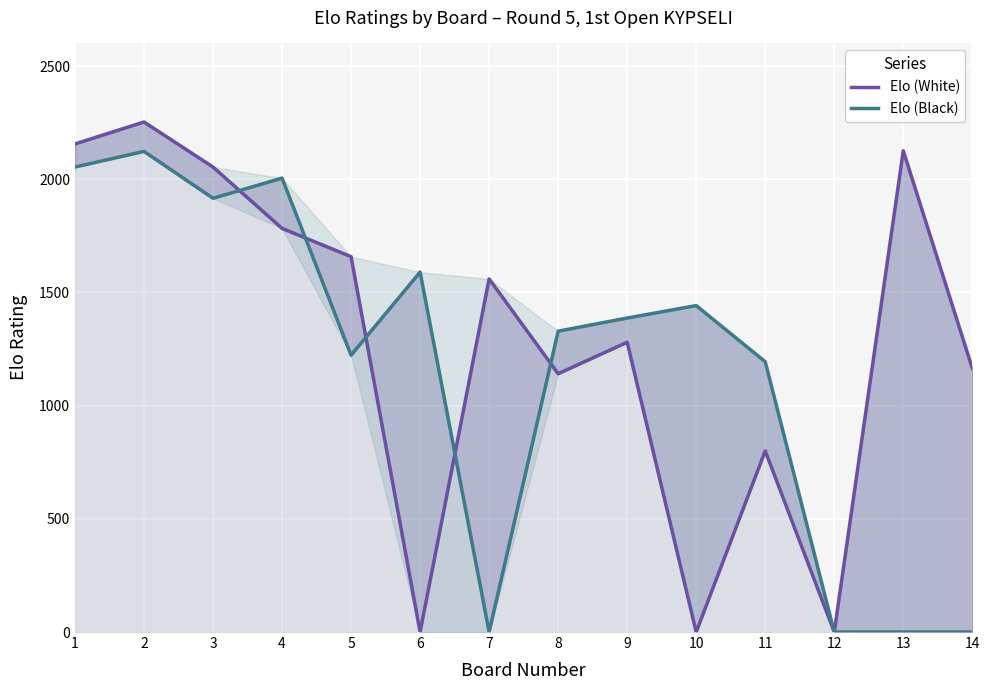

How many data points in Elo (Black) are less than 1387?

7